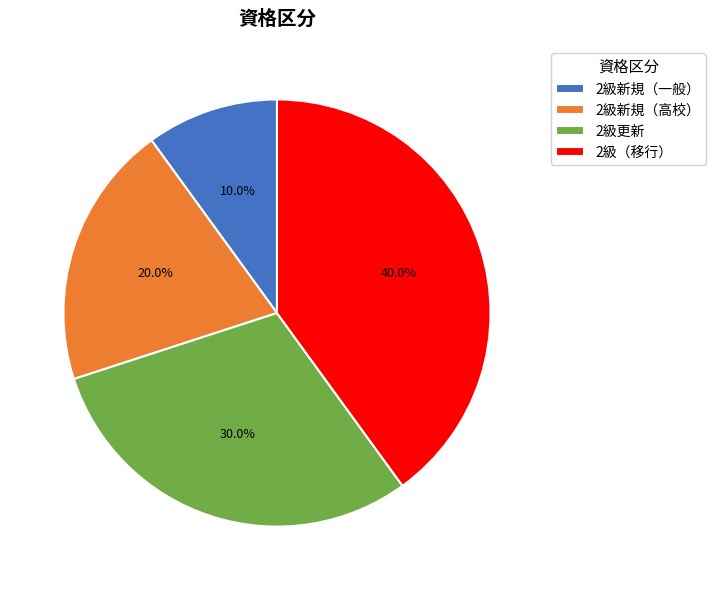

To the nearest percent, what is the average slice percentage?

25%